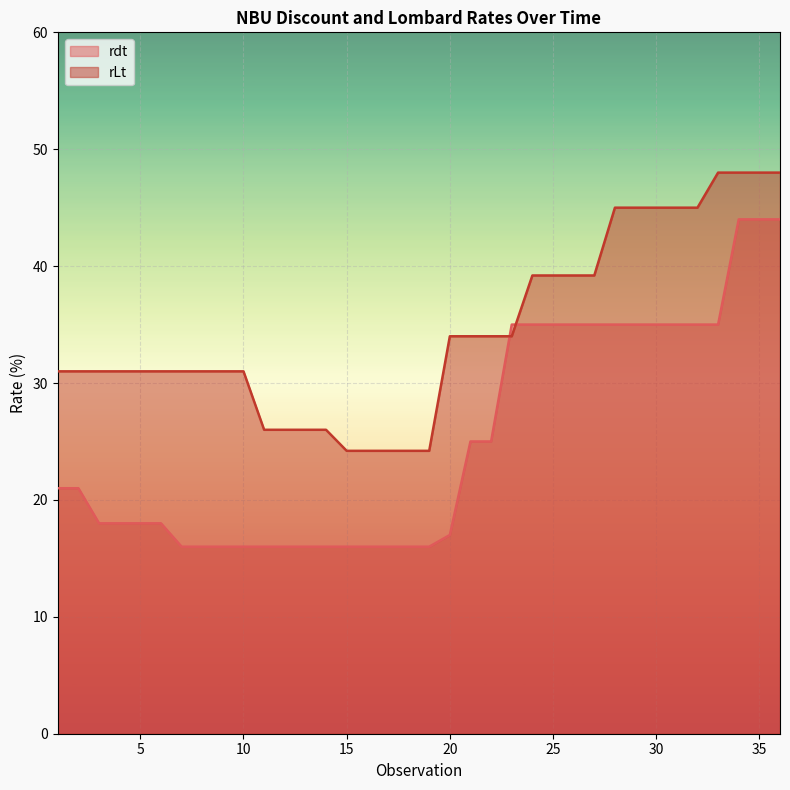

At which label does rLt reach its minimum?

15